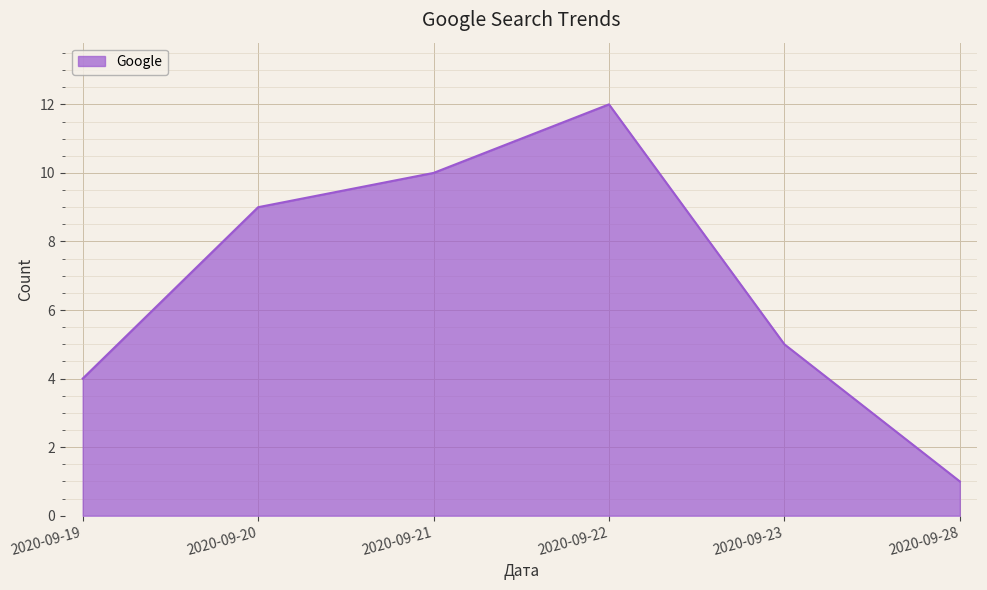

List the labels in order of value, largest first.

2020-09-22, 2020-09-21, 2020-09-20, 2020-09-23, 2020-09-19, 2020-09-28